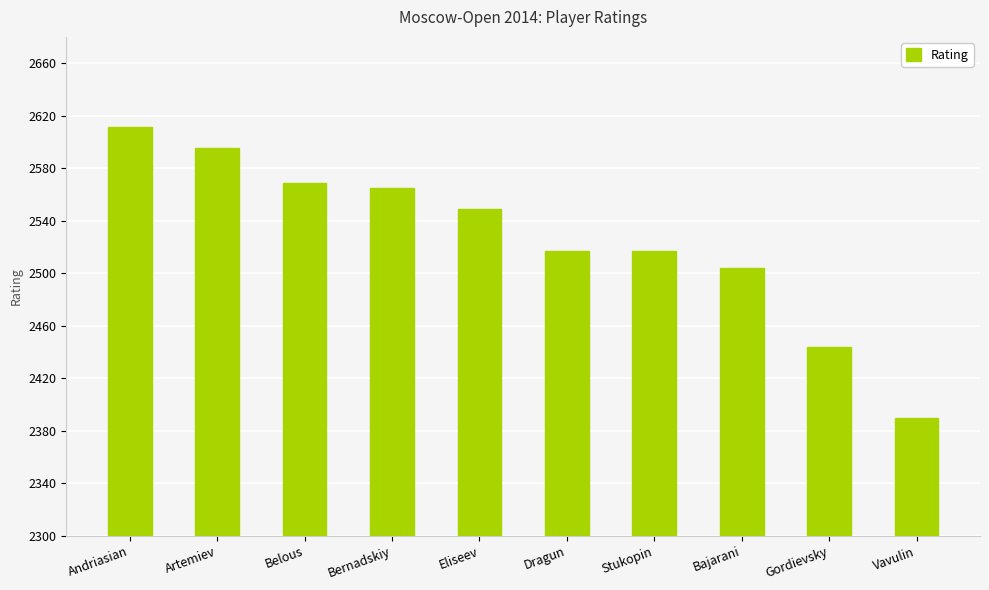

Are the bars grouped side by side (vs. stacked)?

No